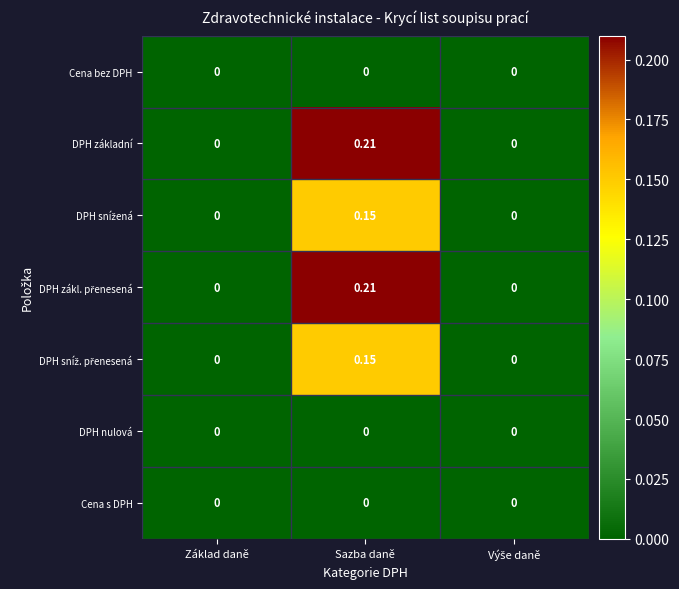

At which category is the sum across all series the highest?

Sazba daně